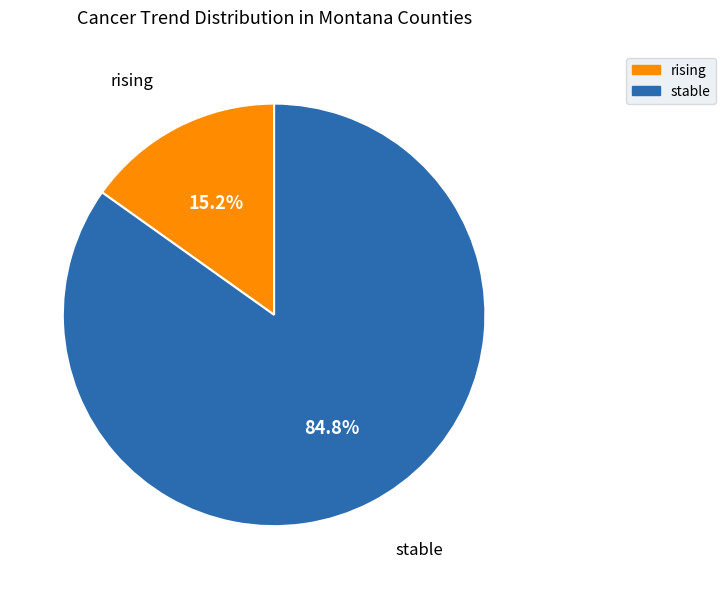

Combined, what portion of the pie is rising and stable?

100.0%